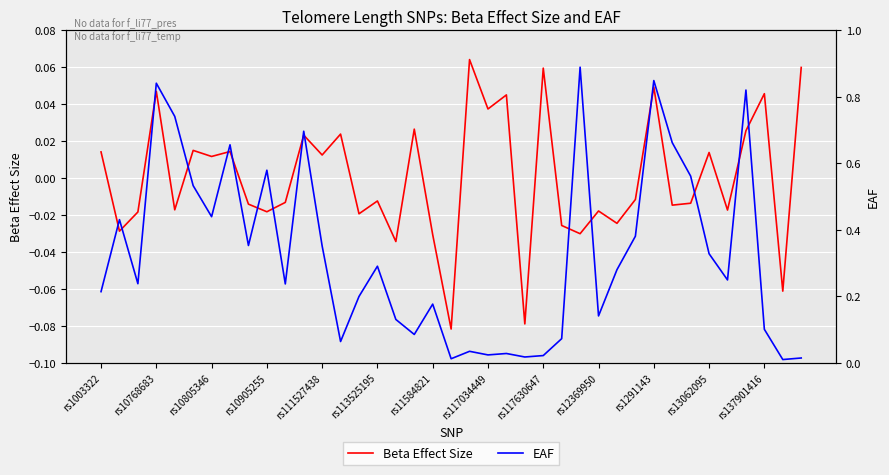

At which label does Beta Effect Size first exceed 0?

rs1003322